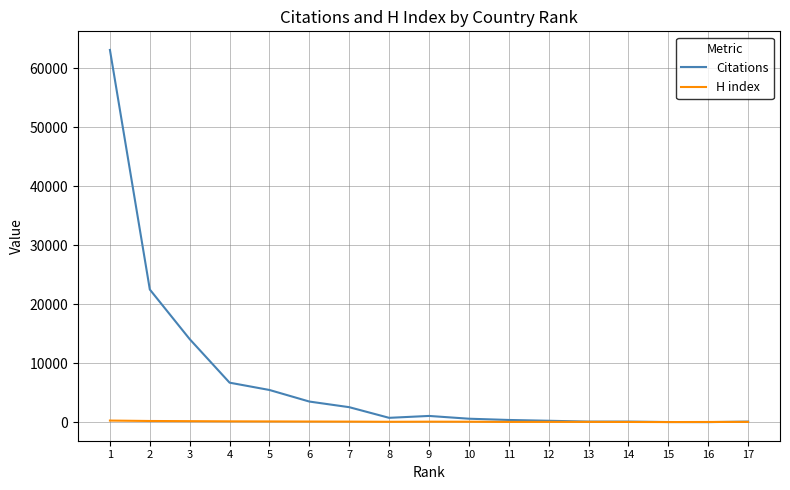

Is it true that H index equals 130 at 4?

True